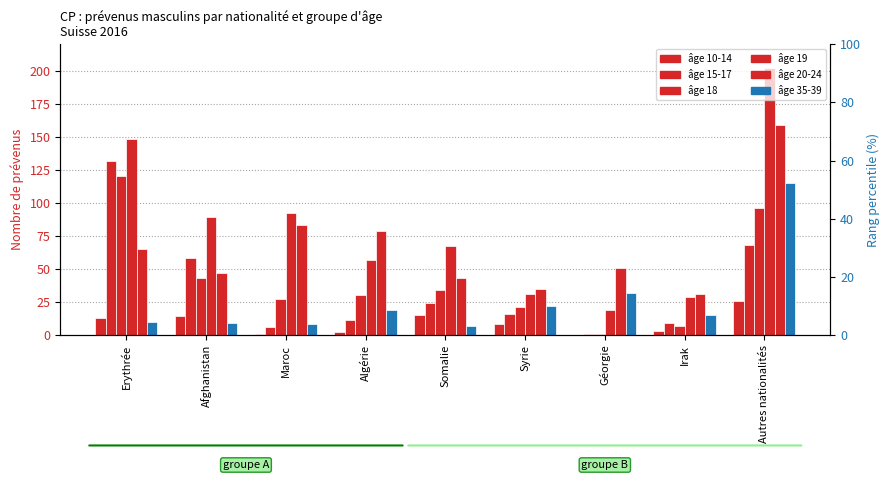

How many bars are there in total?

54